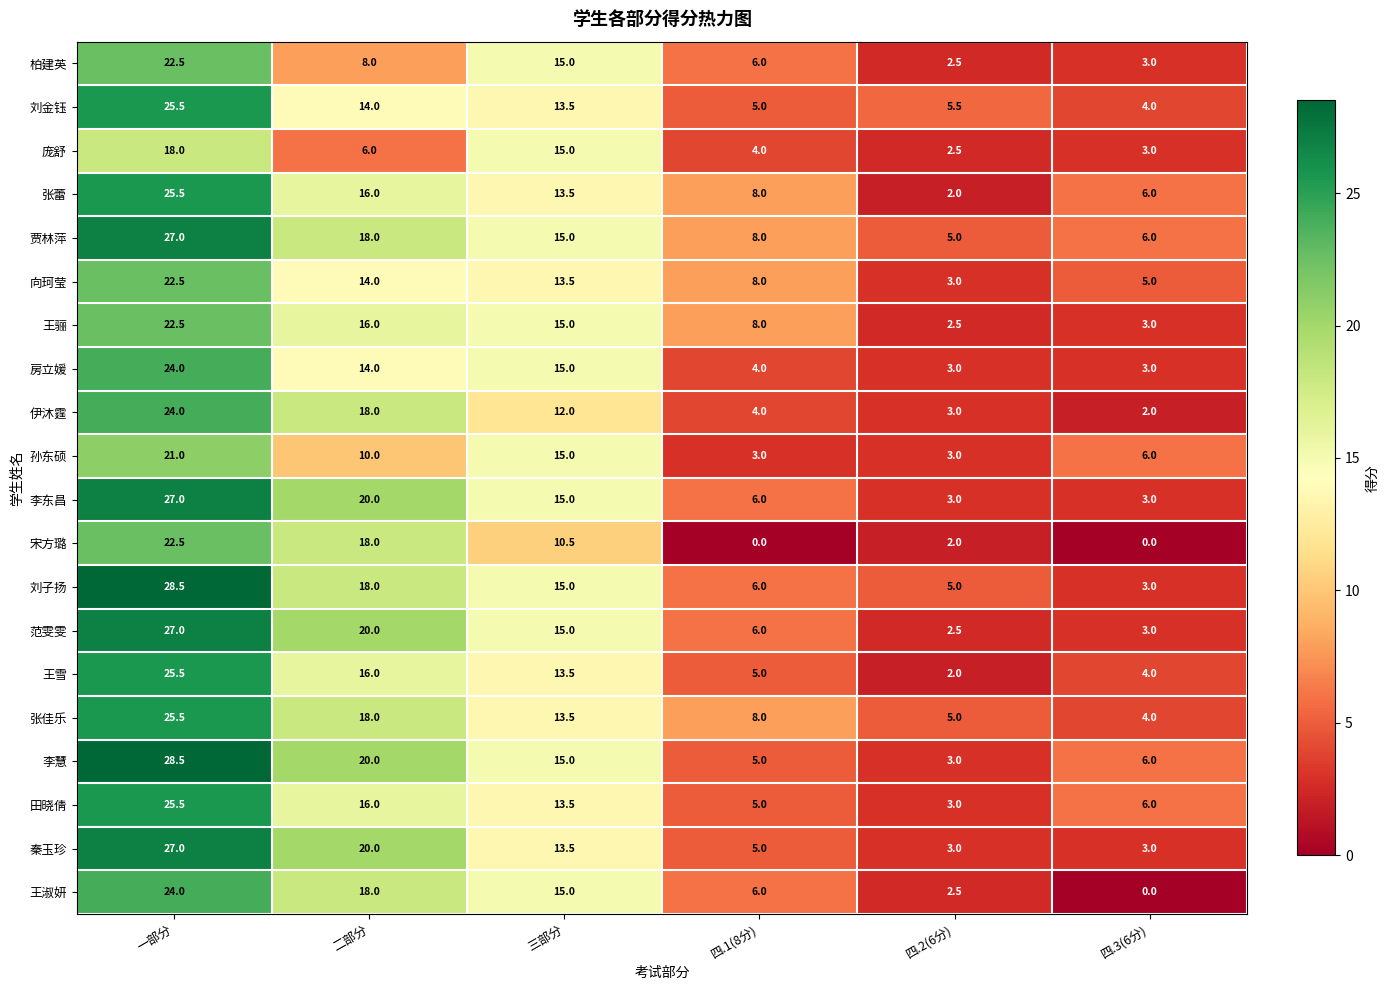

The value of 李东昌 at 四.1(8分) is 6.0. True or false?

True